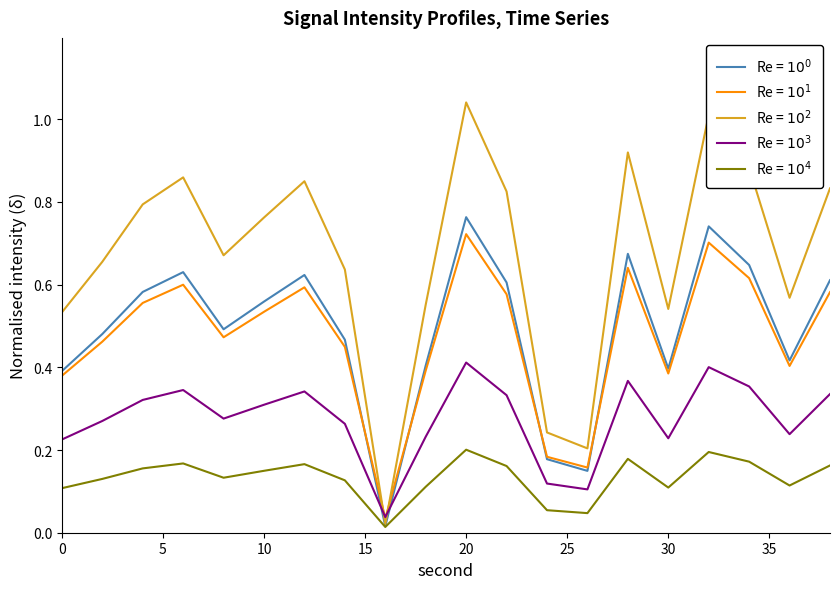

How many lines are shown in the chart?

5